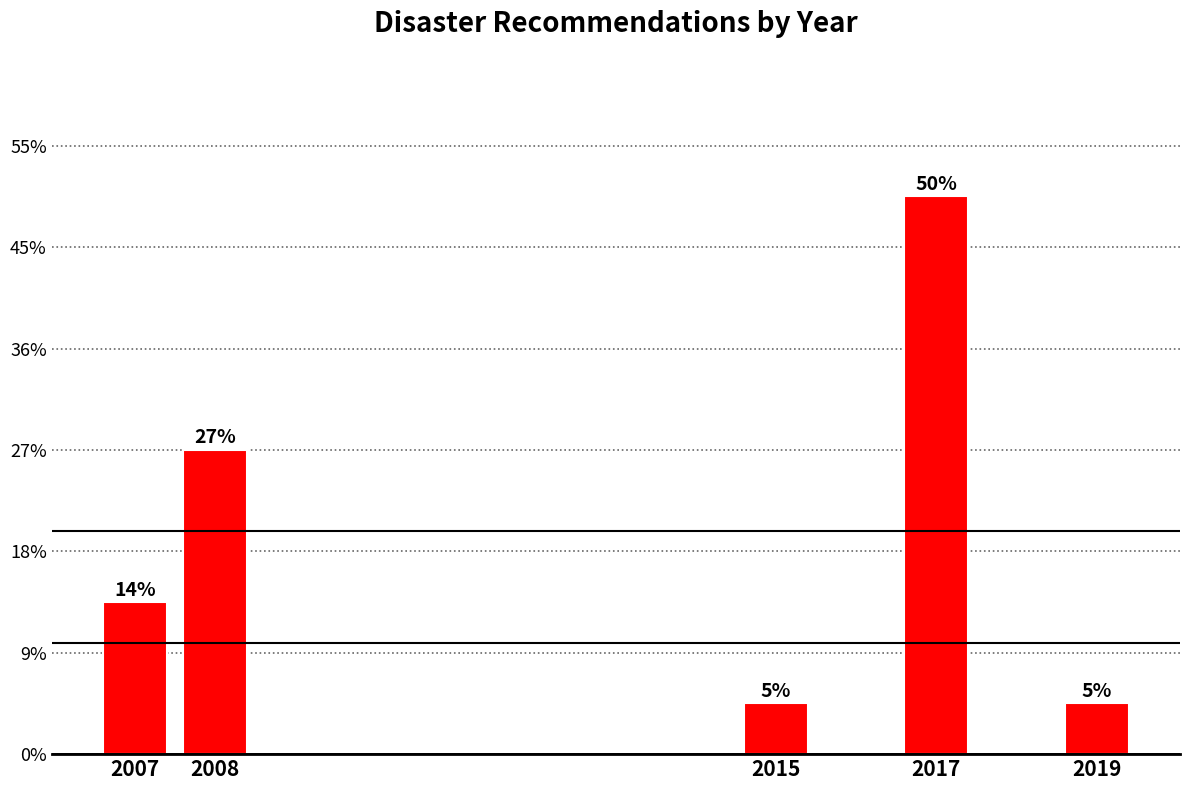

Does the chart contain any negative values?

No